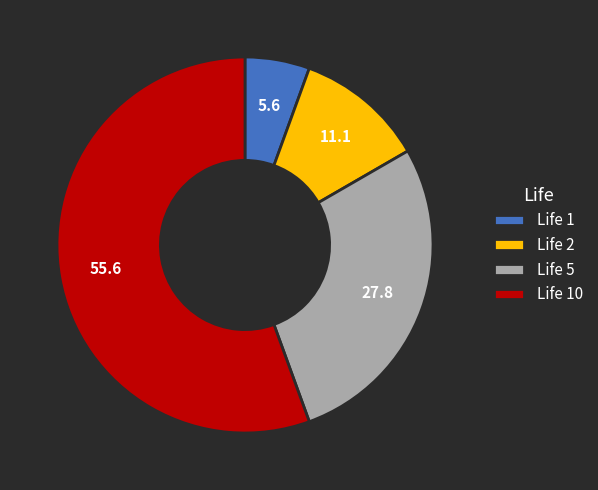

Does Life 5 represent more than half of the total?

No